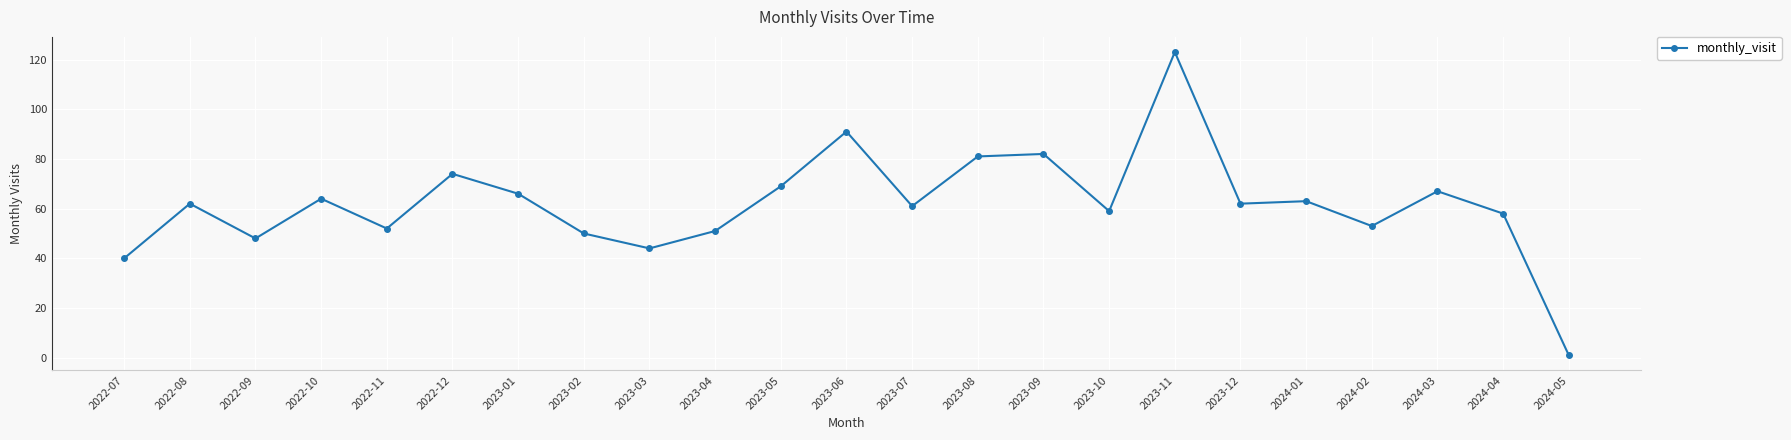

The value at 2022-11 is 93. True or false?

False